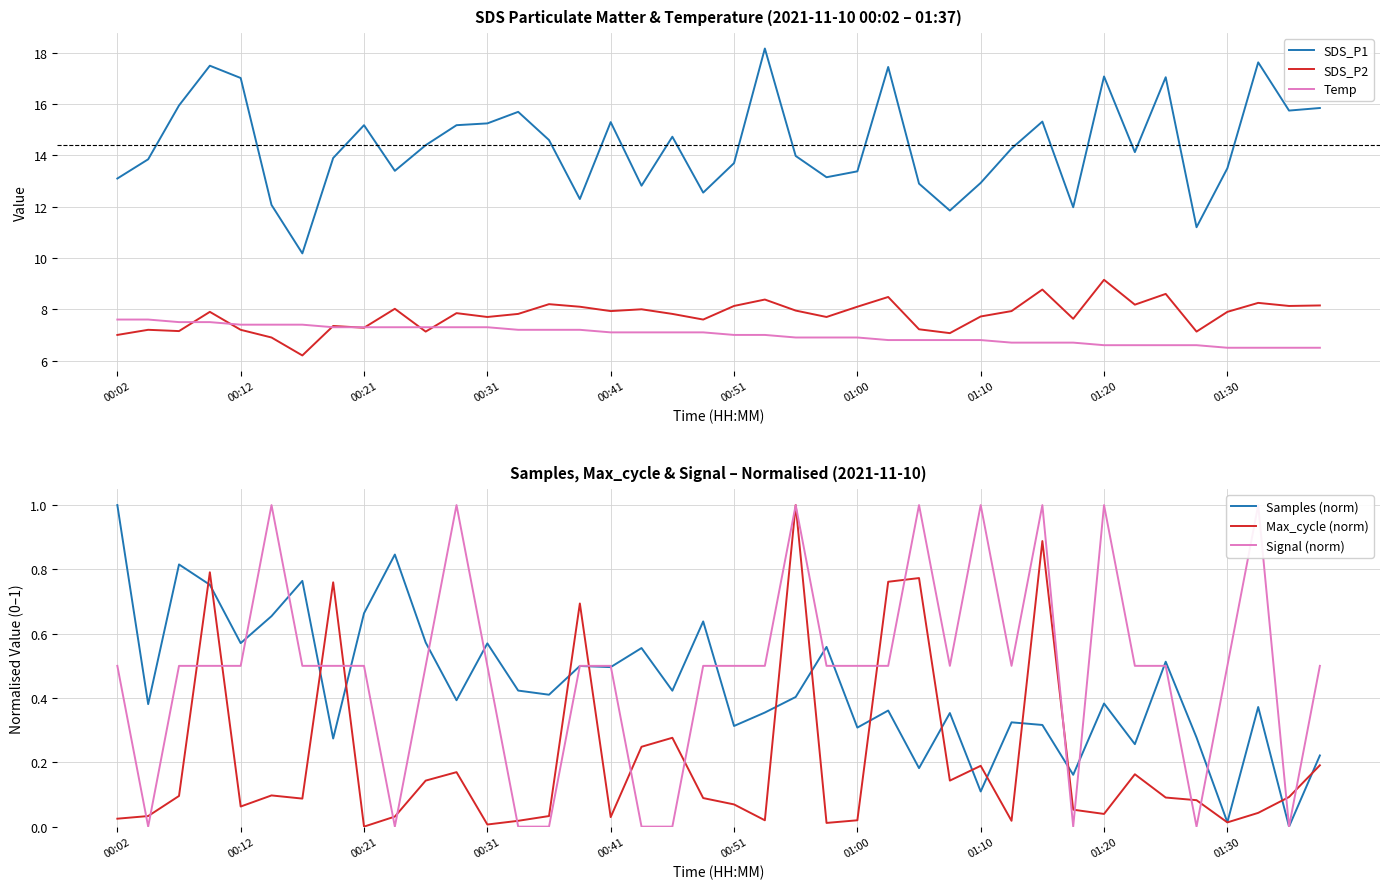

Is it true that Samples (norm) equals 1.3 at 00:02?

False